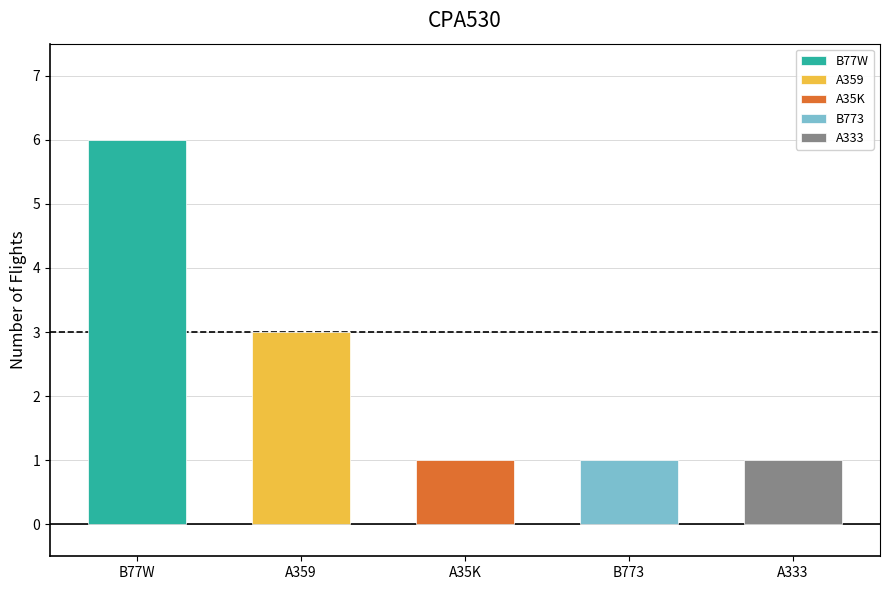

Which category has the lowest value across all series?

A333